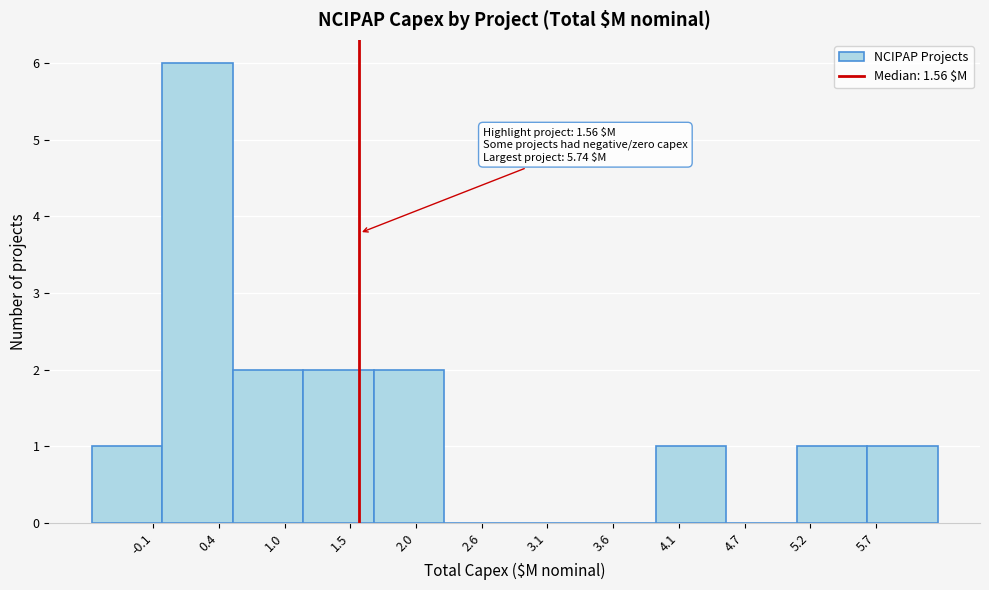

Which range on the x-axis has the tallest bar?

0.0 to 0.5